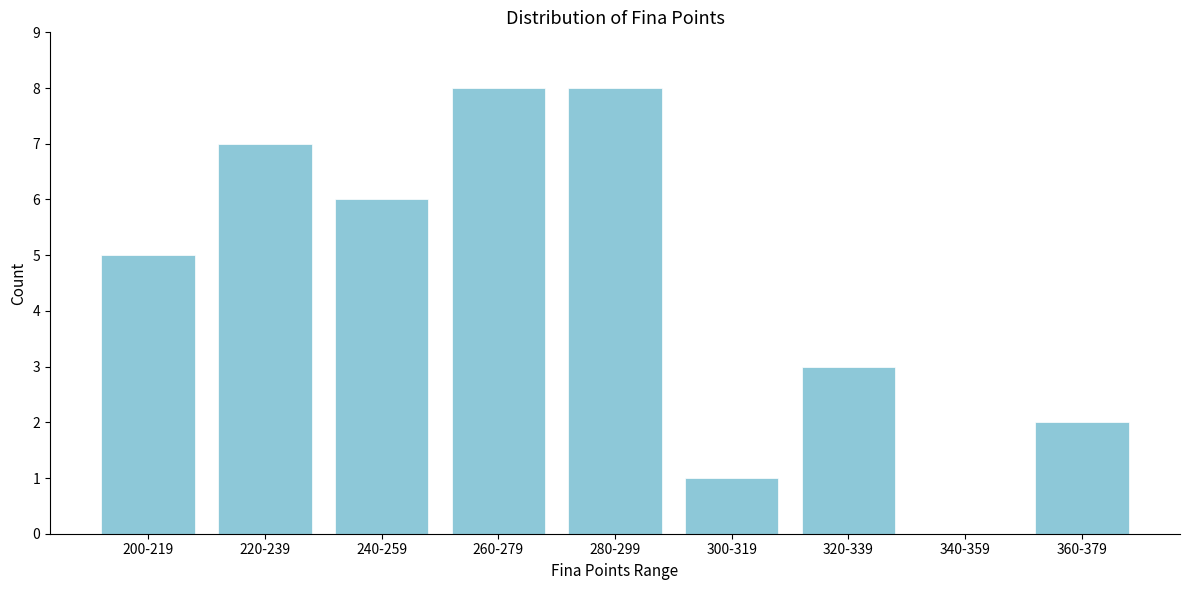

Reading left to right, transcribe all the data shown in this chart.

200-219=5	220-239=7	240-259=6	260-279=8	280-299=8	300-319=1	320-339=3	340-359=0	360-379=2